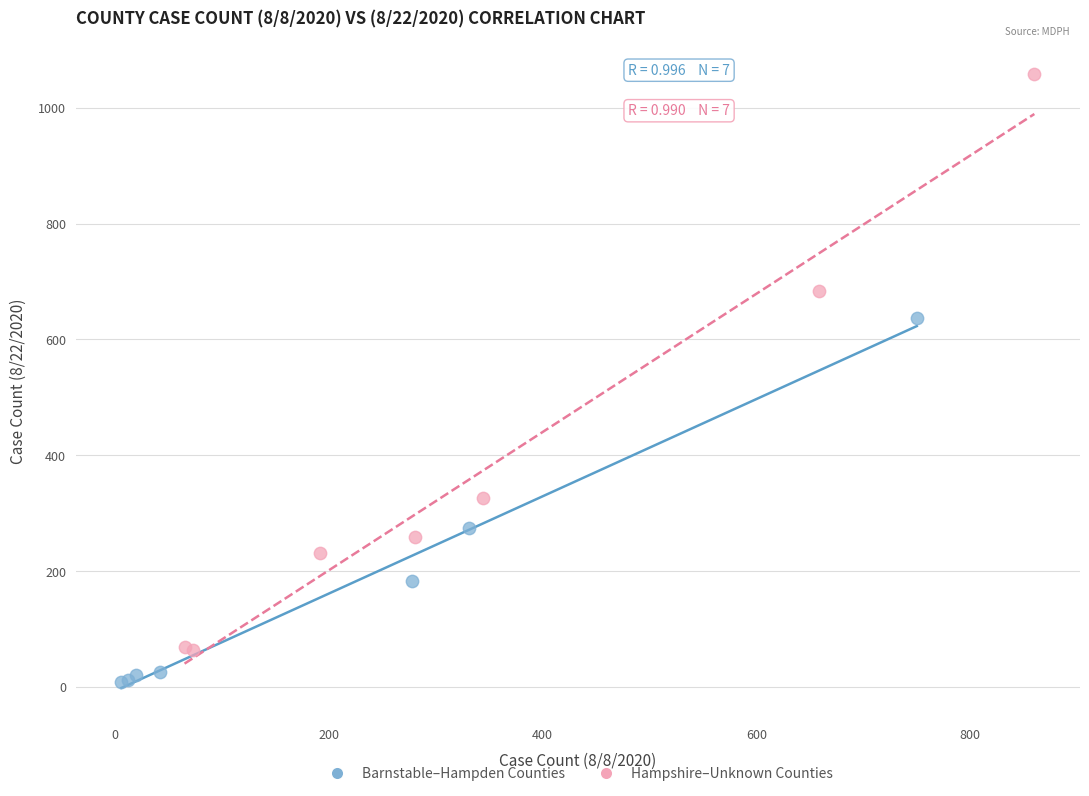

Which series reaches the maximum Y coordinate?

Hampshire–Unknown Counties